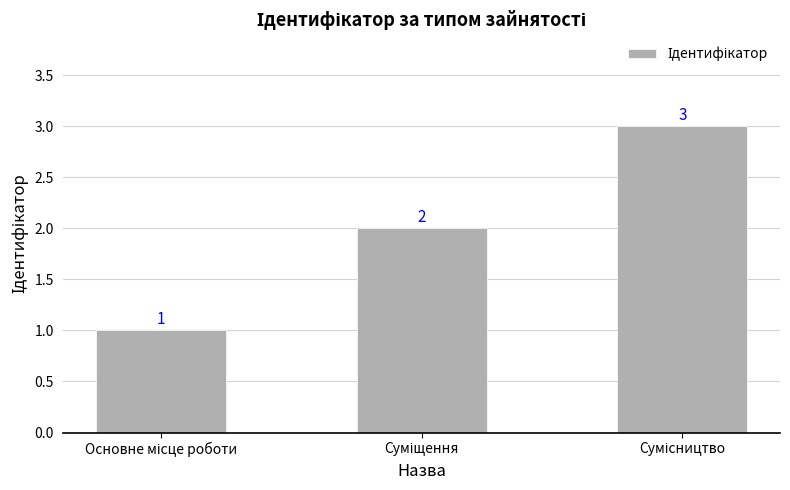

How many distinct data groups are displayed?

1